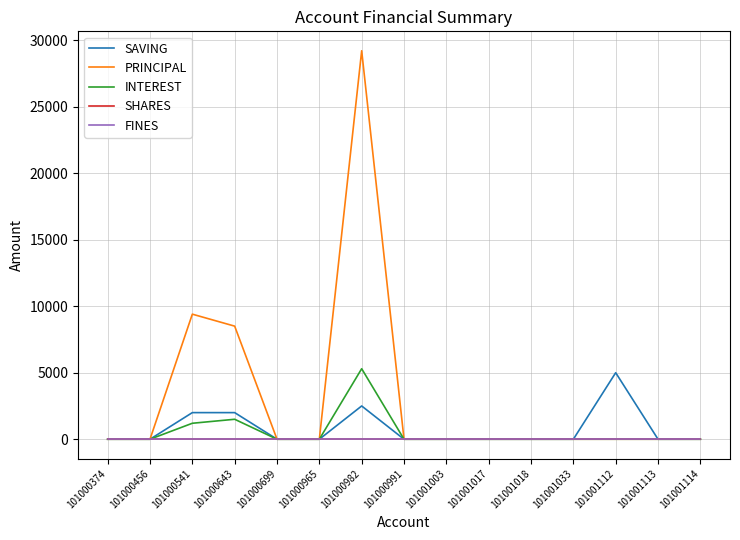

Does the chart have visible grid lines?

Yes